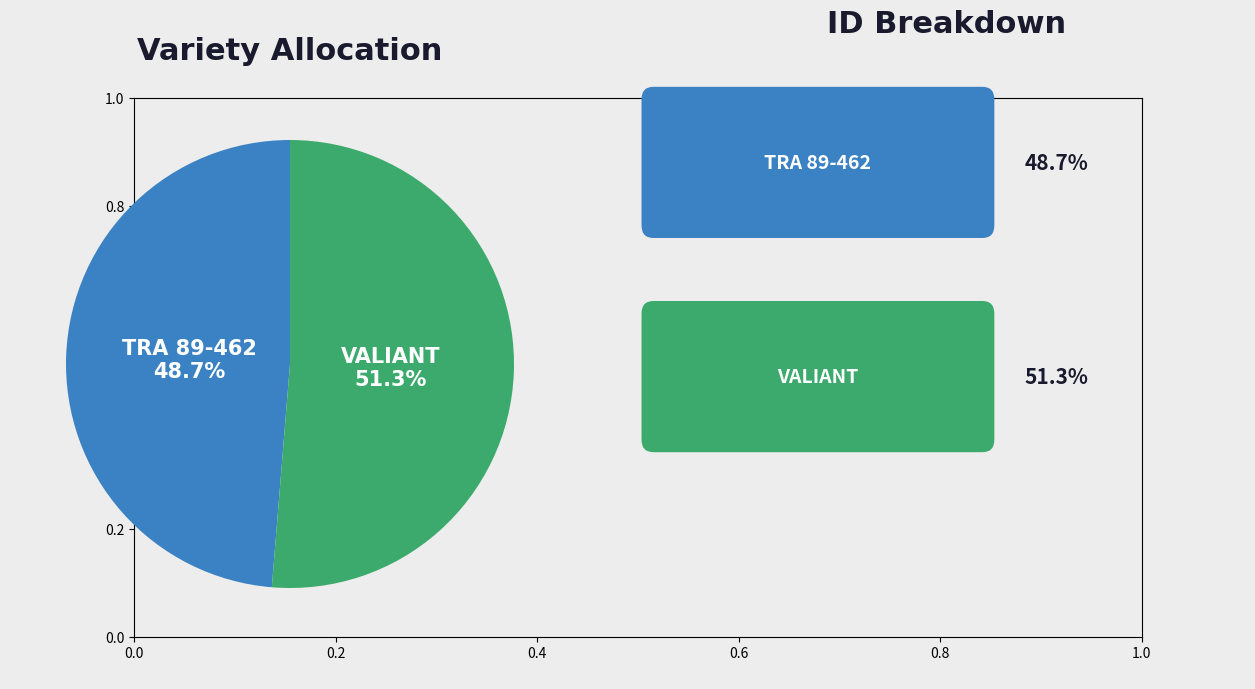

Is there a majority slice in this chart?

Yes